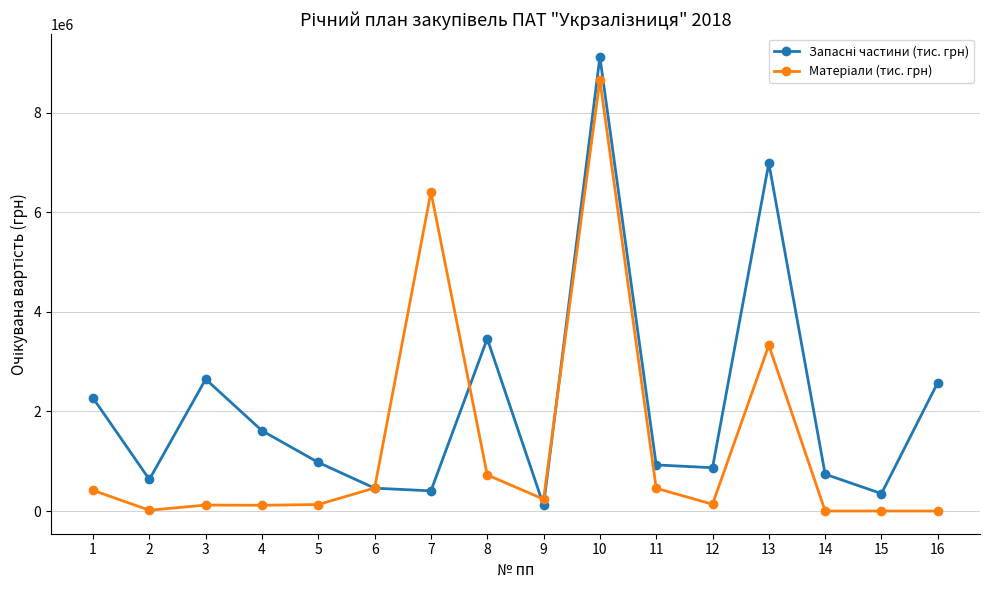

At which category is the sum across all series the highest?

10